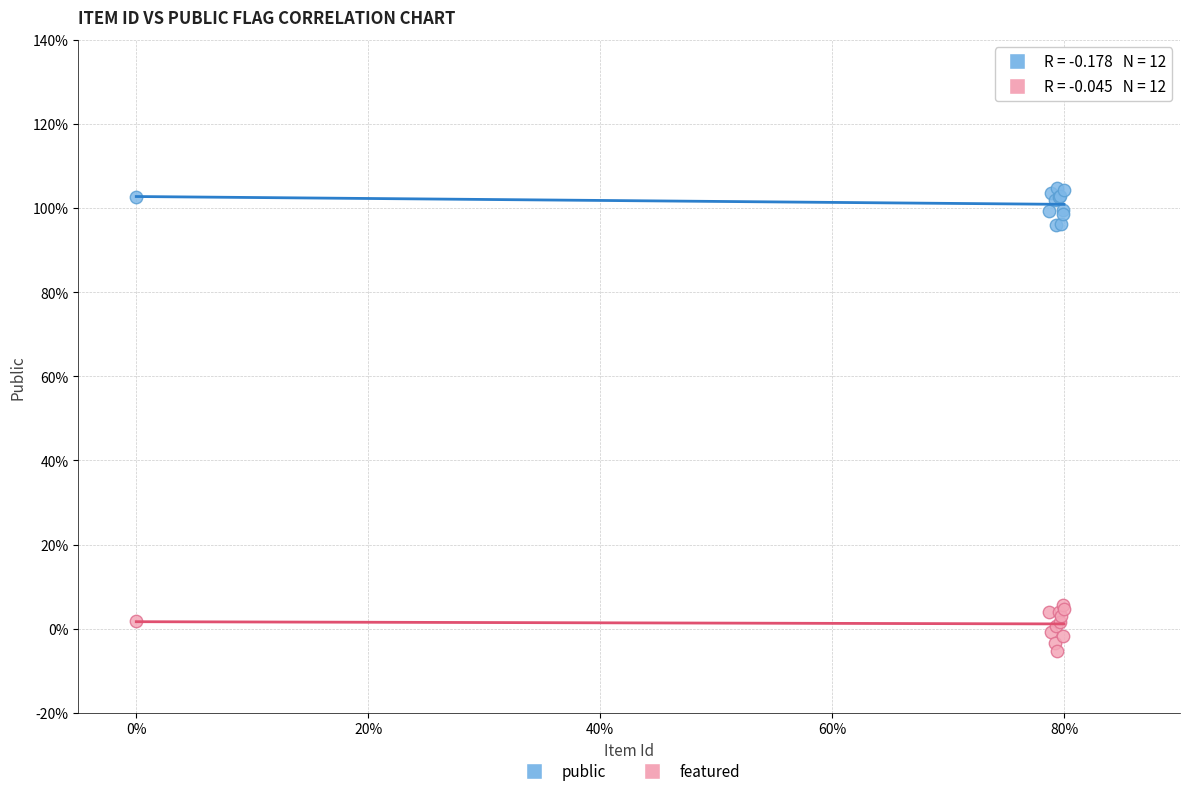

Which series contains the highest Y value?

public